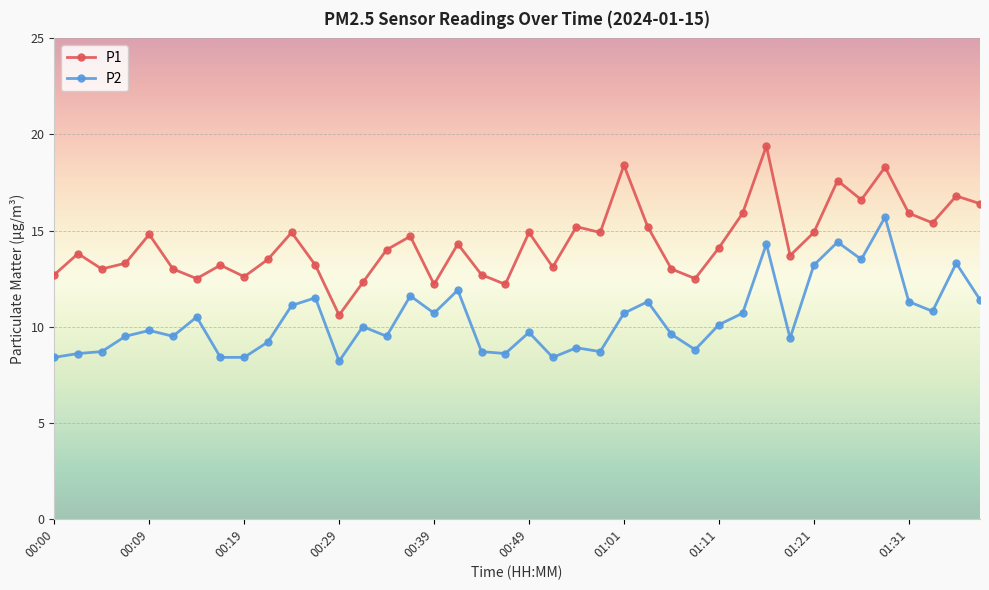

What is the difference between the maximum and minimum values in the P2 series?

7.5